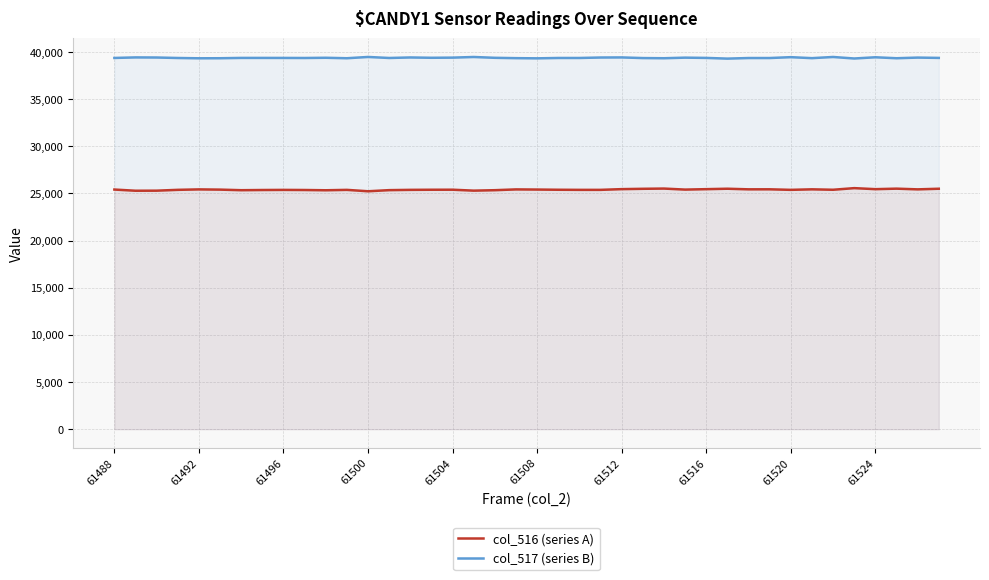

How many values in the col_517 (series B) series are below 39376?

20